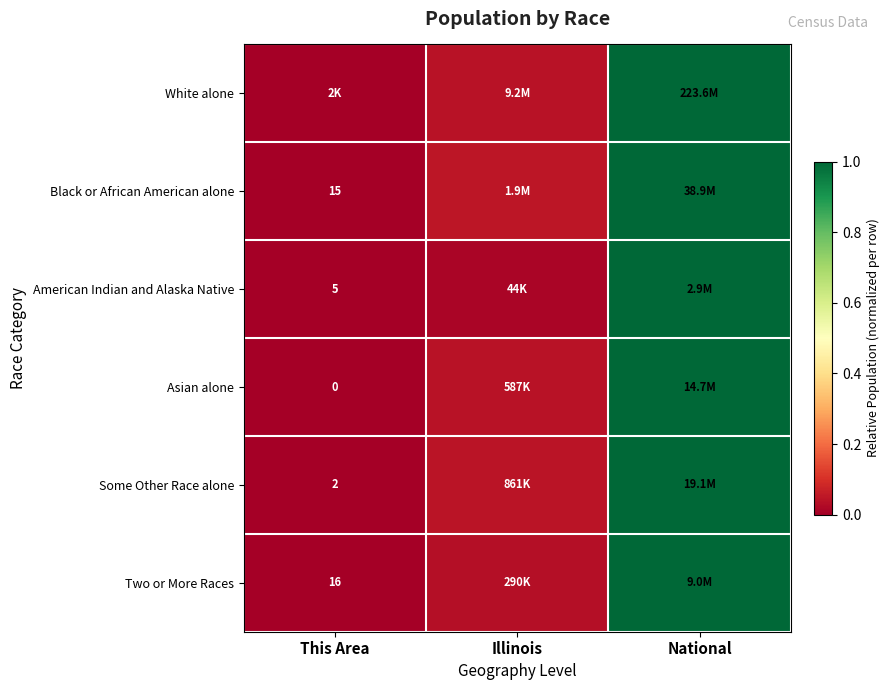

The Some Other Race alone series shows 0.0 at This Area. True or false?

True